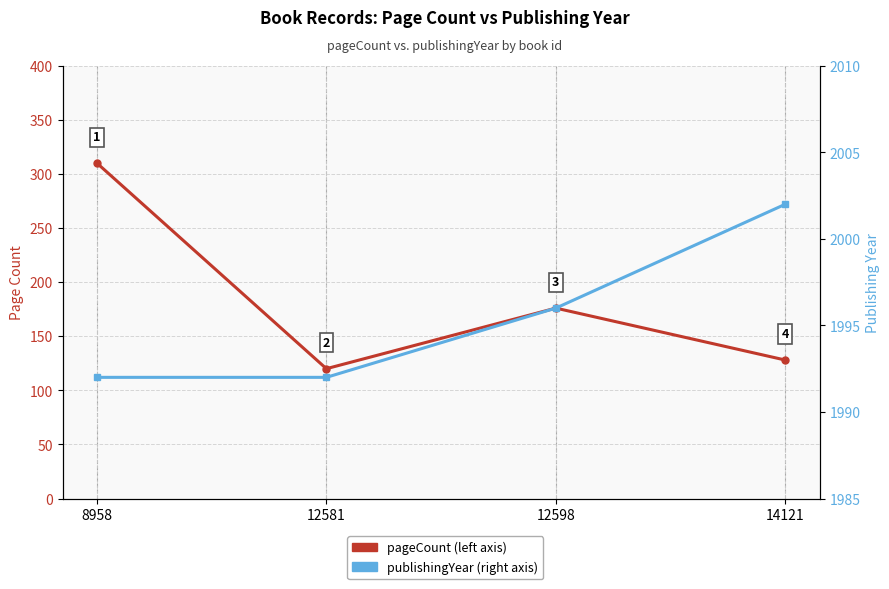

Where is publishingYear nearest to the value 1997?

12598